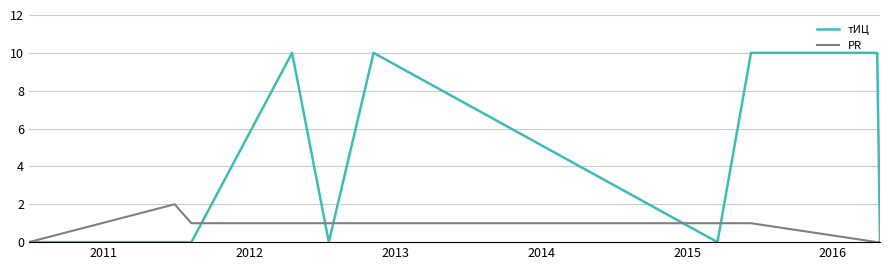

At how many categories does at least one series exceed 7?

4